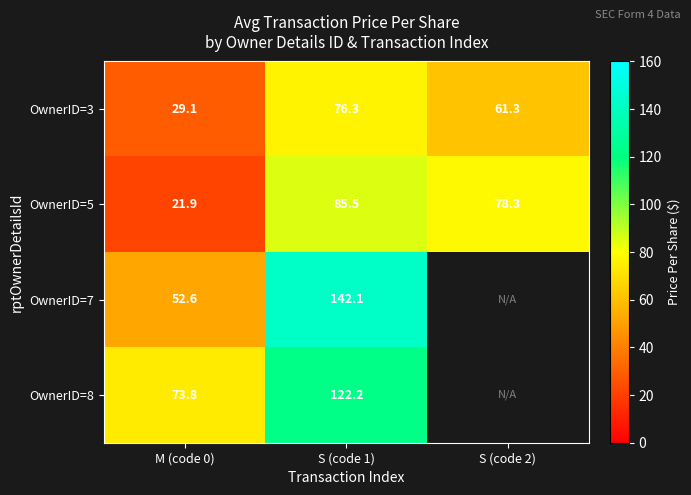

Between S (code 1) and S (code 2), which series saw the biggest shift?

OwnerID=3